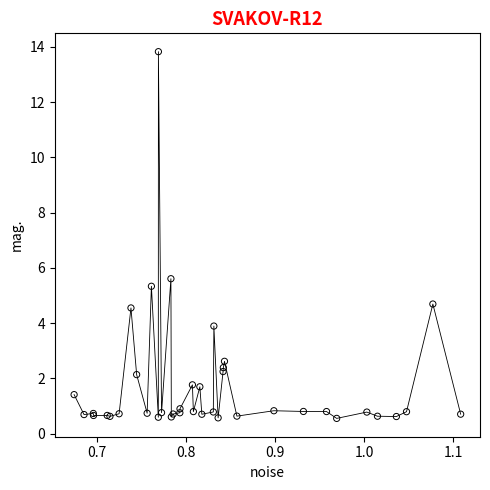

What Y value in the scatter plot is closest to 7?

5.6